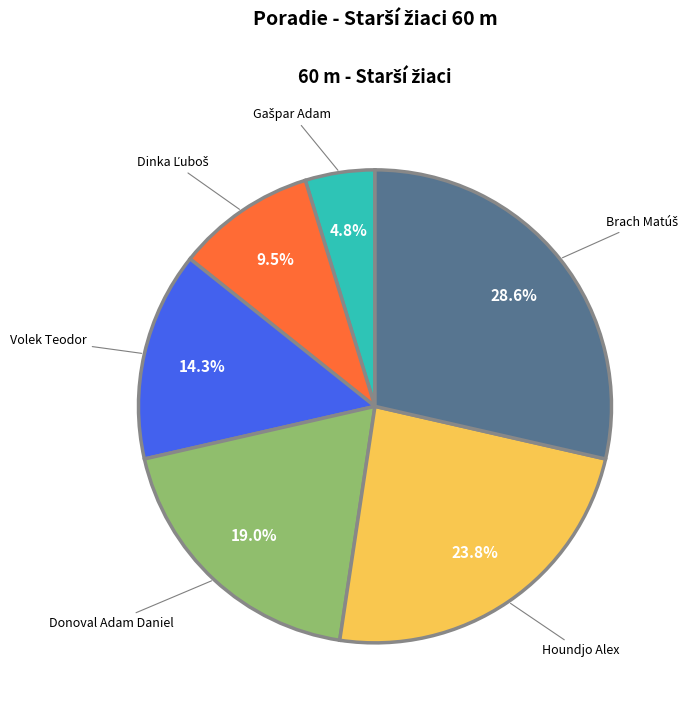

What percentage is the Donoval Adam Daniel slice, to the nearest percent?

19%